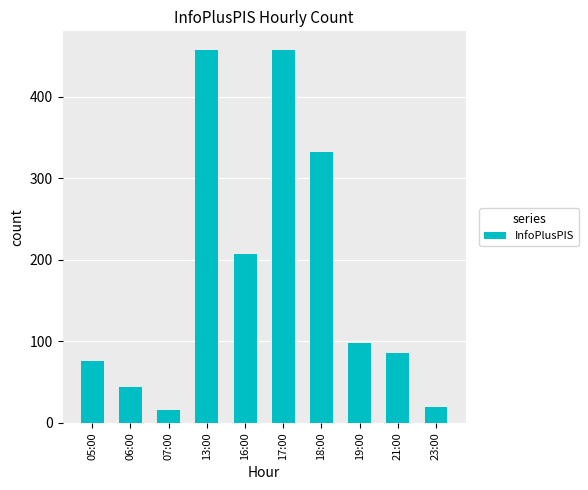

Which label corresponds to the smallest value in the chart?

07:00